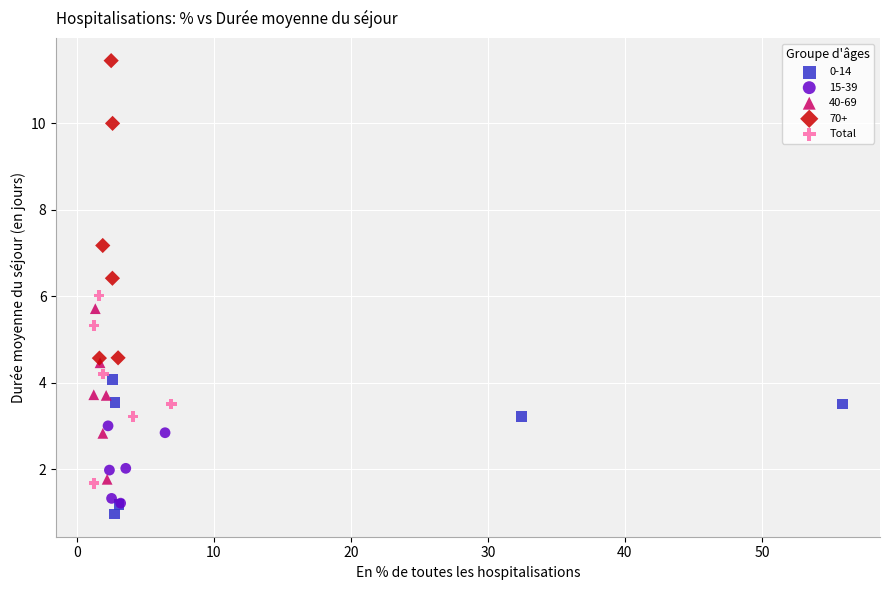

Which series reaches the maximum Y coordinate?

70+